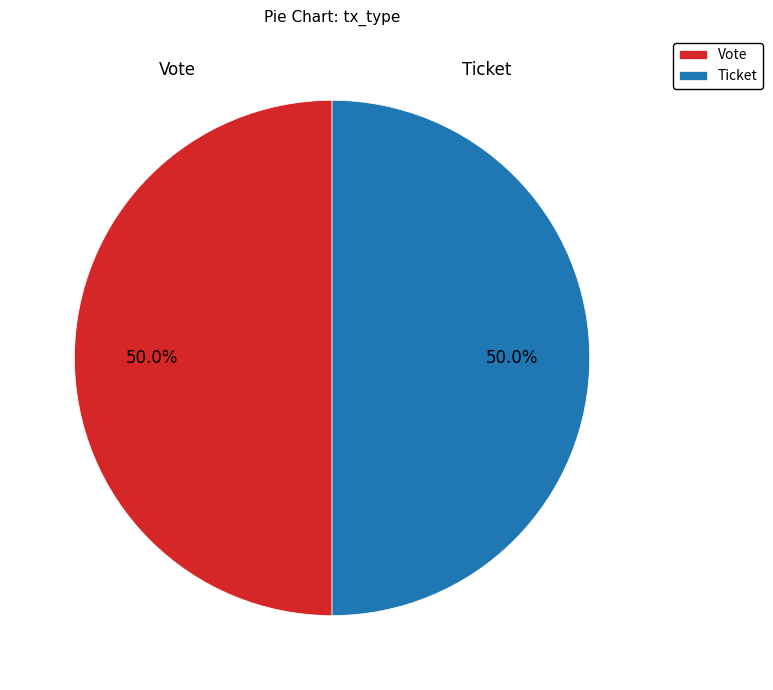

The Vote slice represents 92% of the pie. True or false?

False